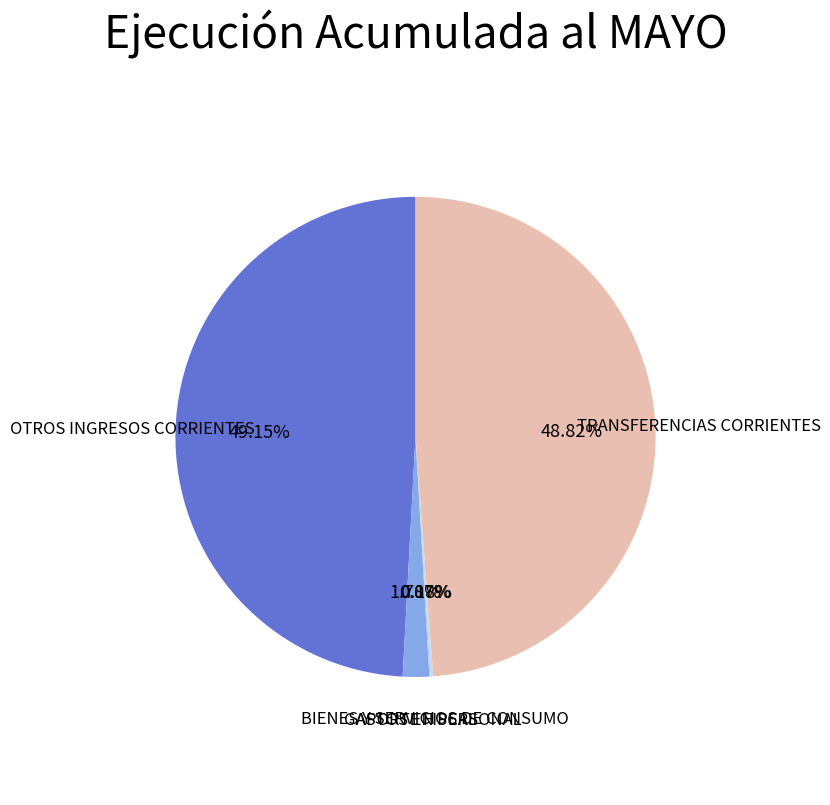

Is there a majority slice in this chart?

No